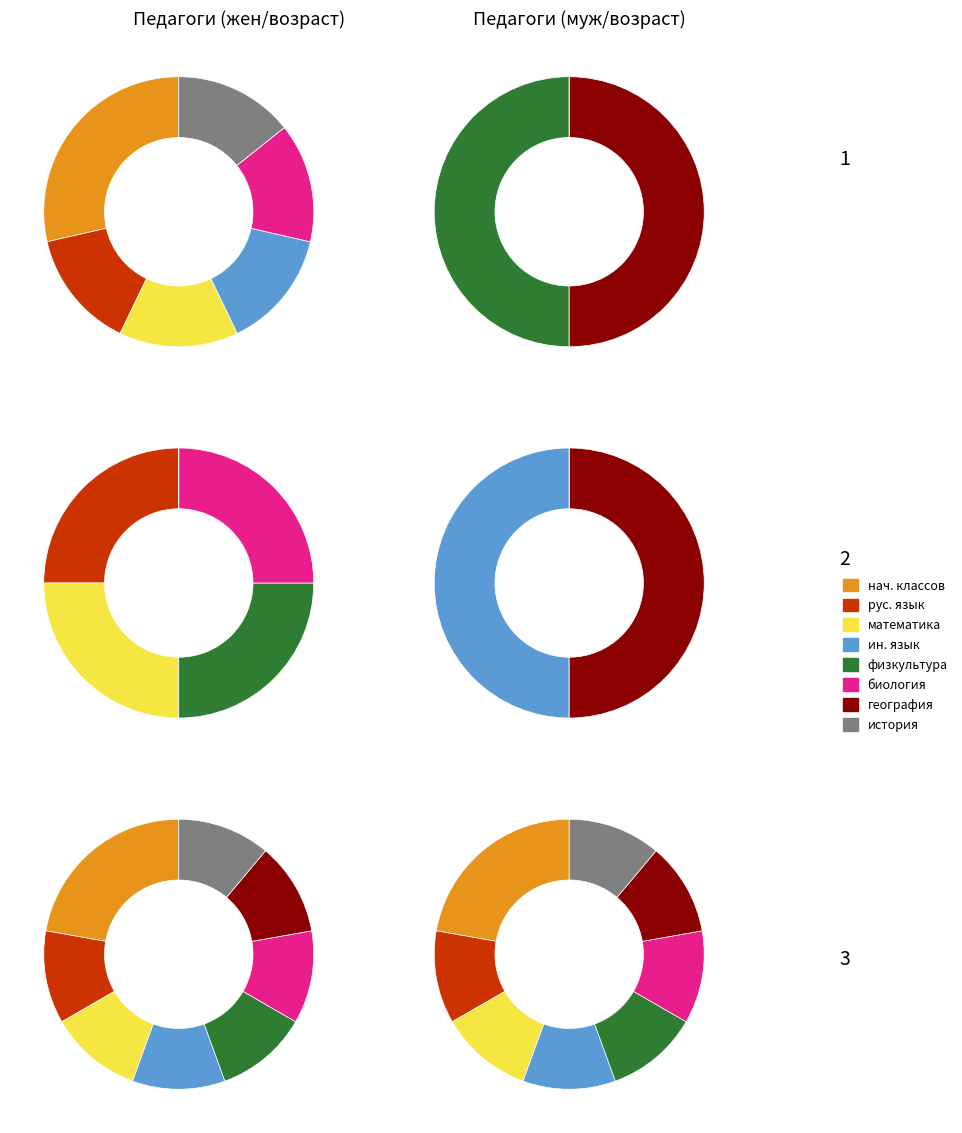

What is the total percentage of учитель истории, обществознания and учитель физической культуры?

22.2%